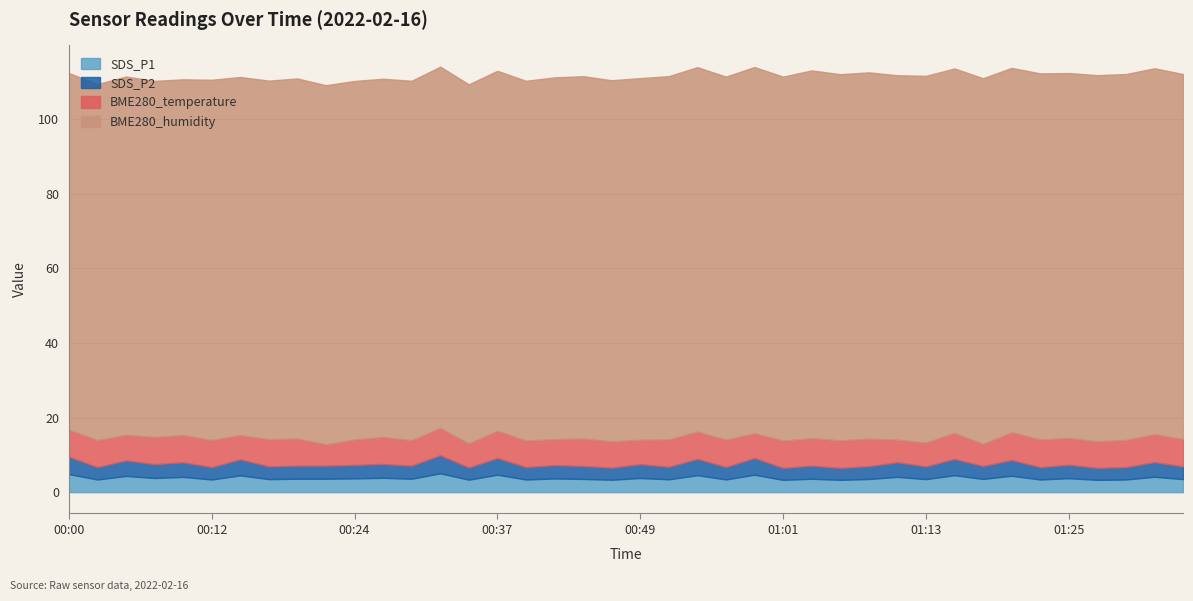

Rank the categories by BME280_temperature value from lowest to highest.

00:22, 01:18, 01:11, 01:13, 00:34, 00:15, 00:49, 00:59, 00:24, 00:29, 00:05, 00:41, 01:16, 00:46, 00:39, 01:28, 01:25, 00:27, 00:00, 00:02, 00:12, 00:07, 00:10, 00:17, 00:19, 01:30, 00:32, 00:51, 01:01, 00:37, 00:54, 00:56, 01:35, 00:44, 01:03, 01:06, 01:08, 01:23, 01:21, 01:33